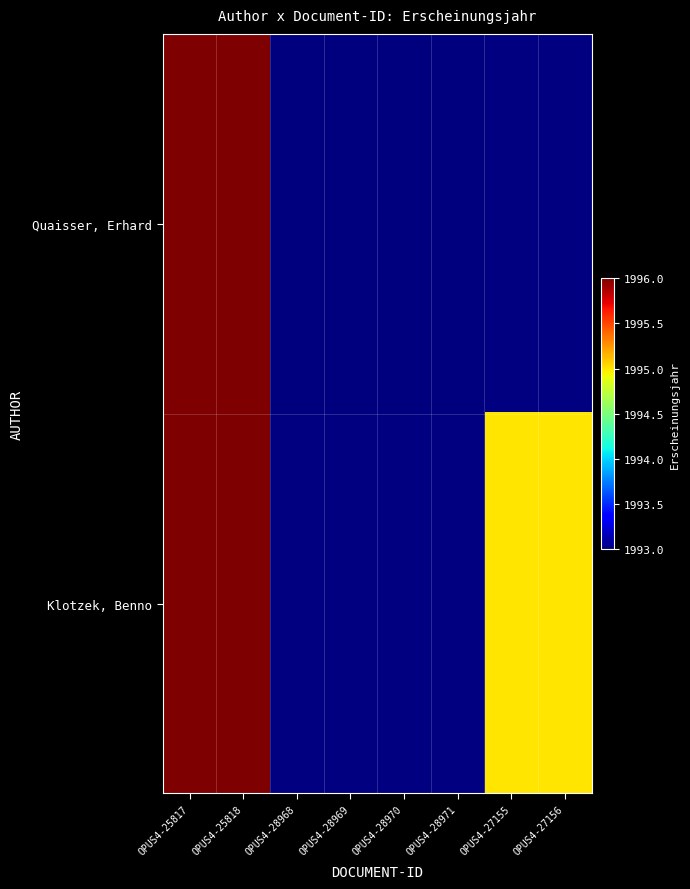

What is the difference between the Quaisser, Erhard values at OPUS4-25817 and OPUS4-28968?

3.0